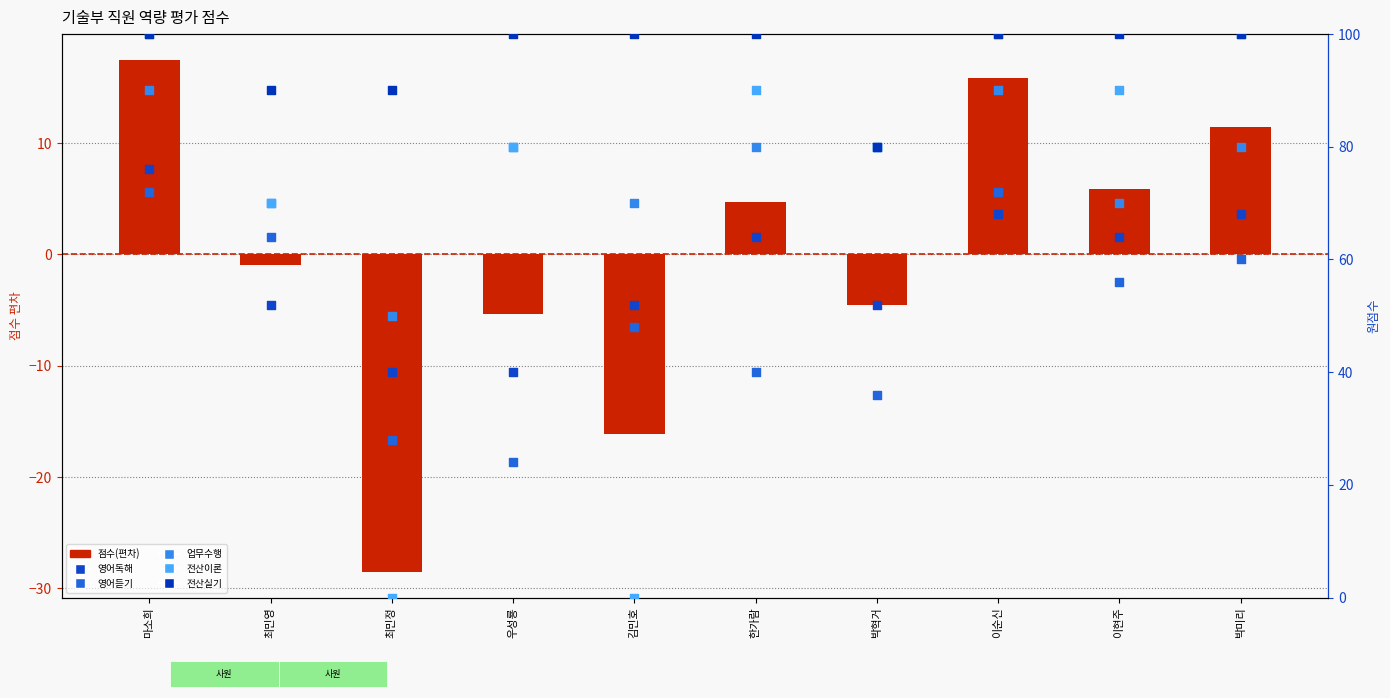

Which series contains the highest Y value?

전산이론